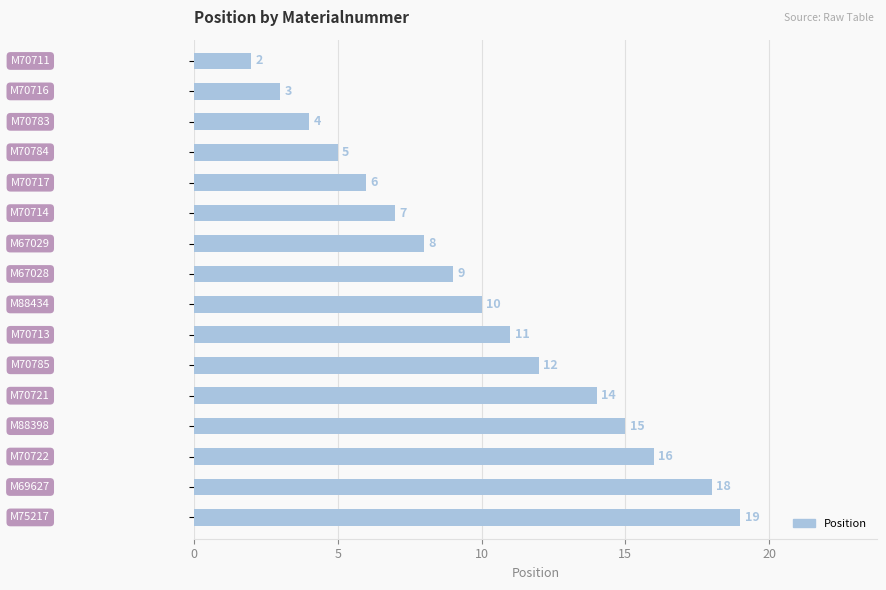

What is the maximum value shown in the chart?

19